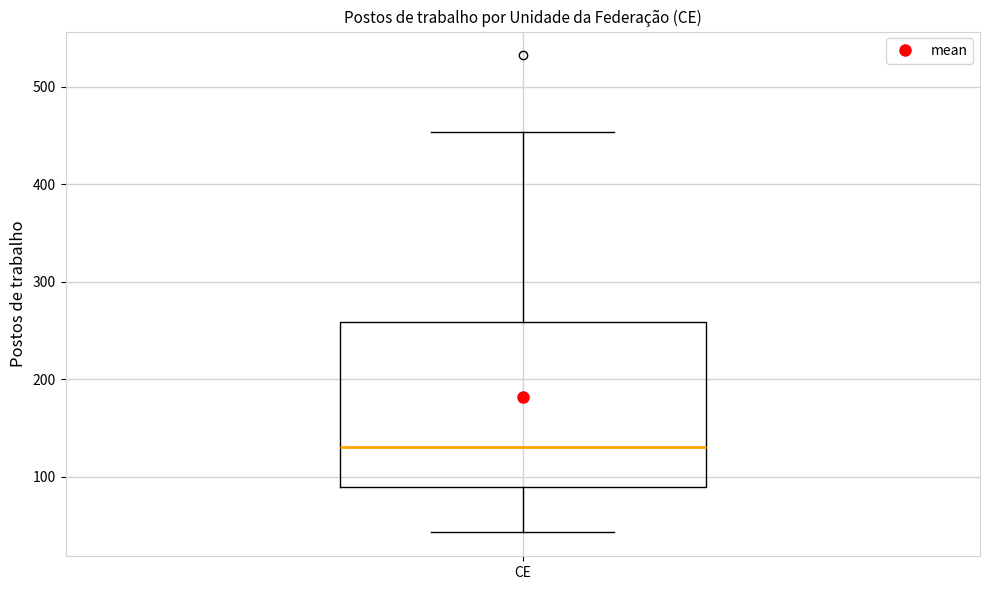

Where does the upper whisker of the box for CE end on the y-axis? The values are not printed on the chart, so give them approximately, as read against the axis.

450